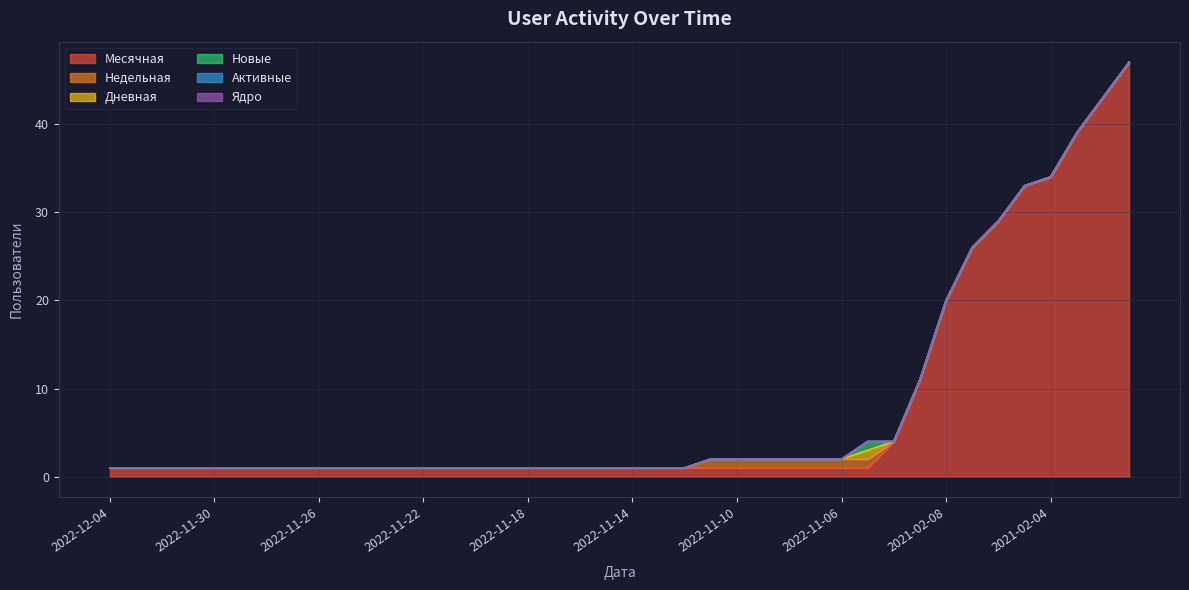

Is it true that Новые equals 0 at 2022-11-26?

True